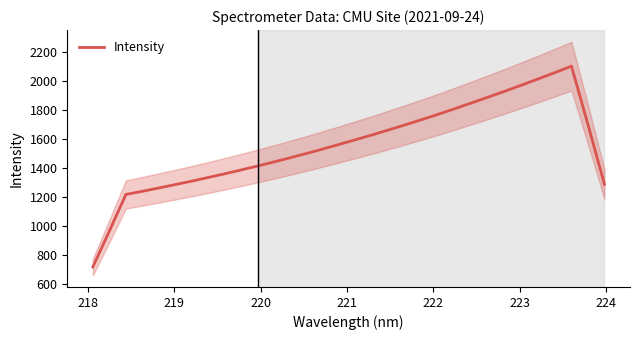

How many data points are above 1565?

16